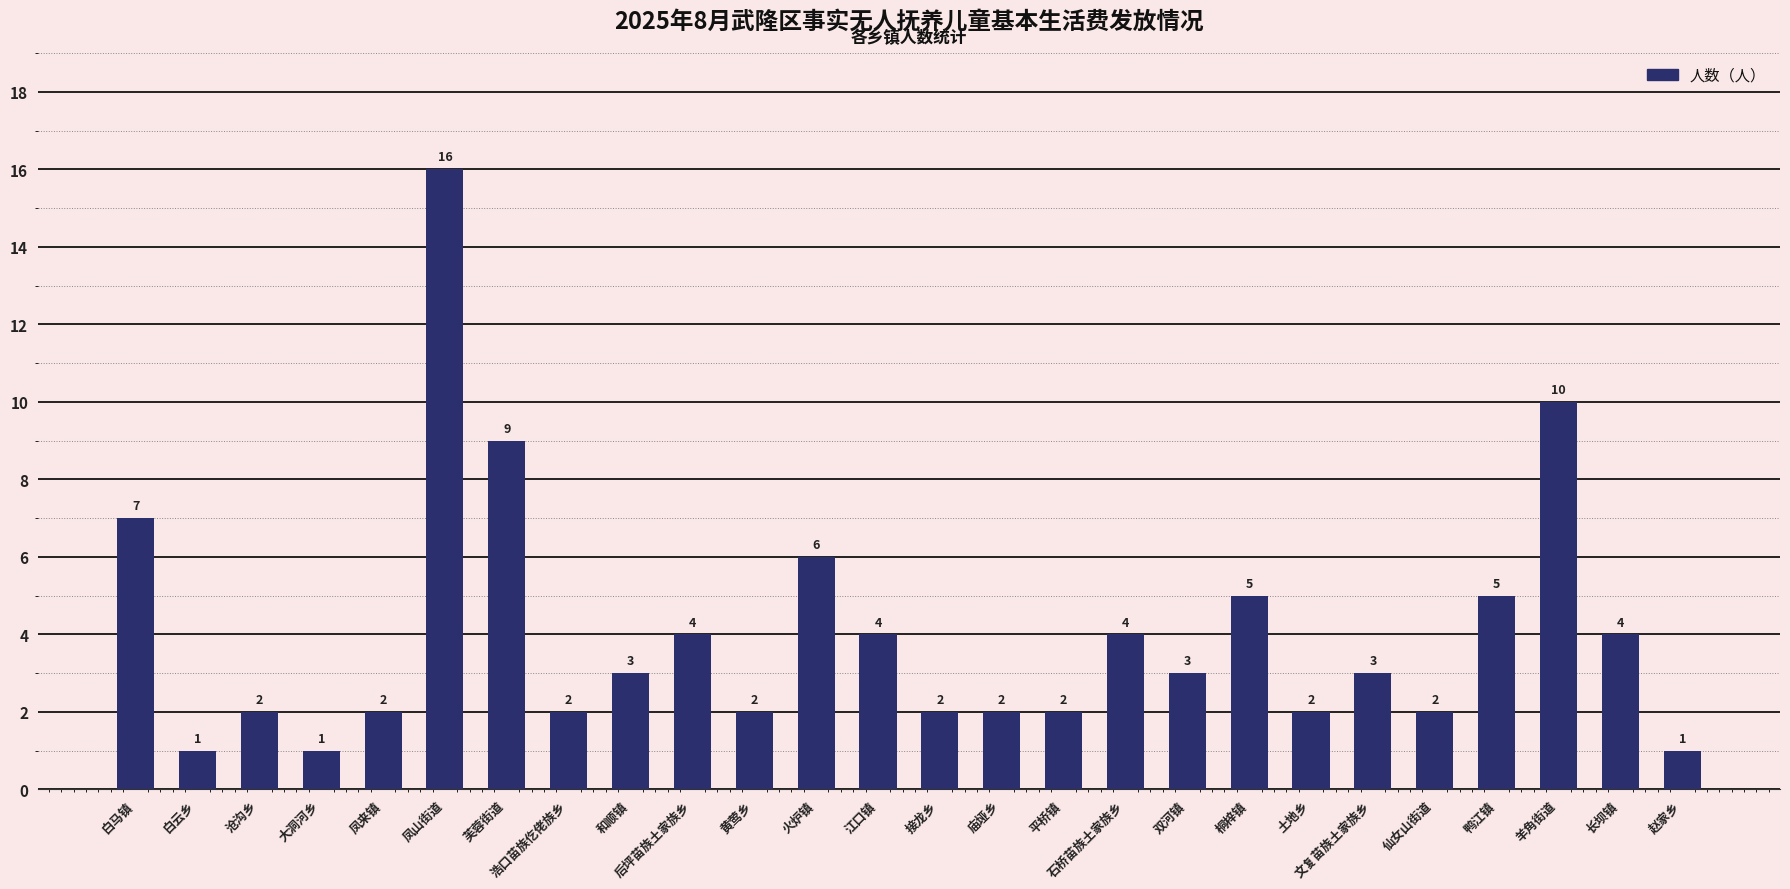

What is the label of the 26th bar from the right?

白马镇